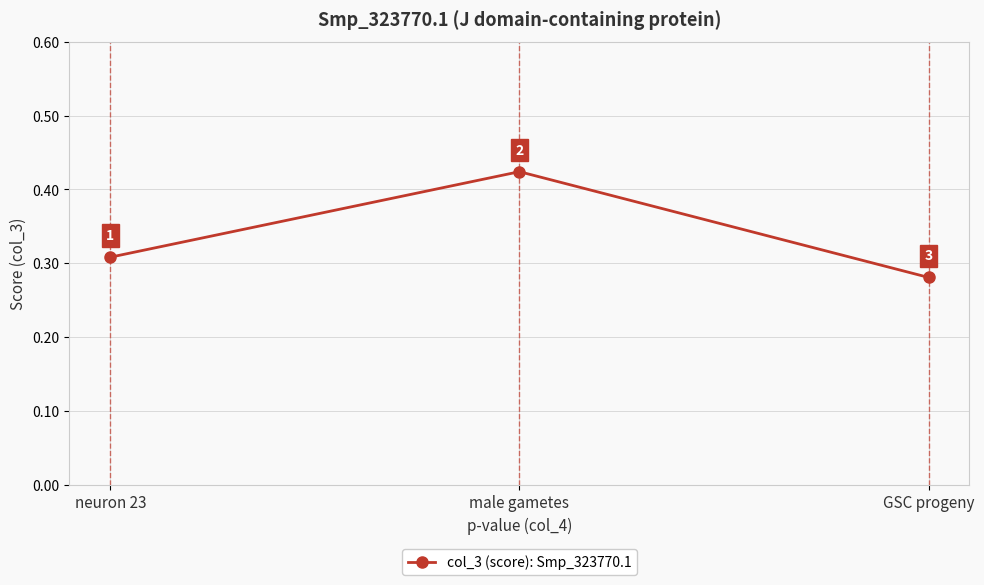

What is the label of the 3rd point from the left?

GSC progeny